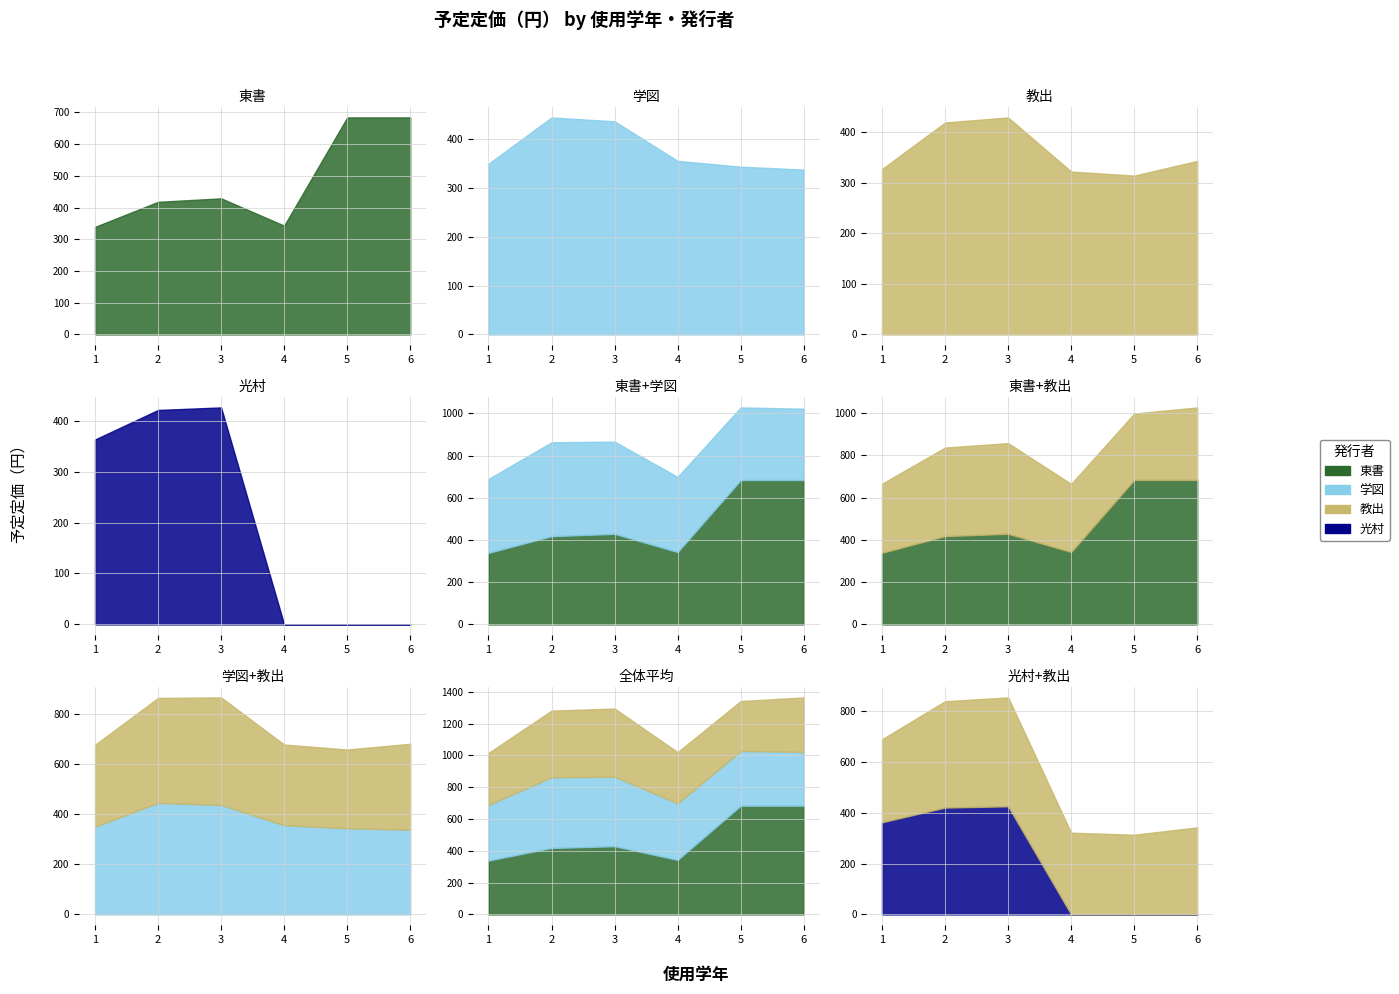

Which label corresponds to the largest value in the chart?

5